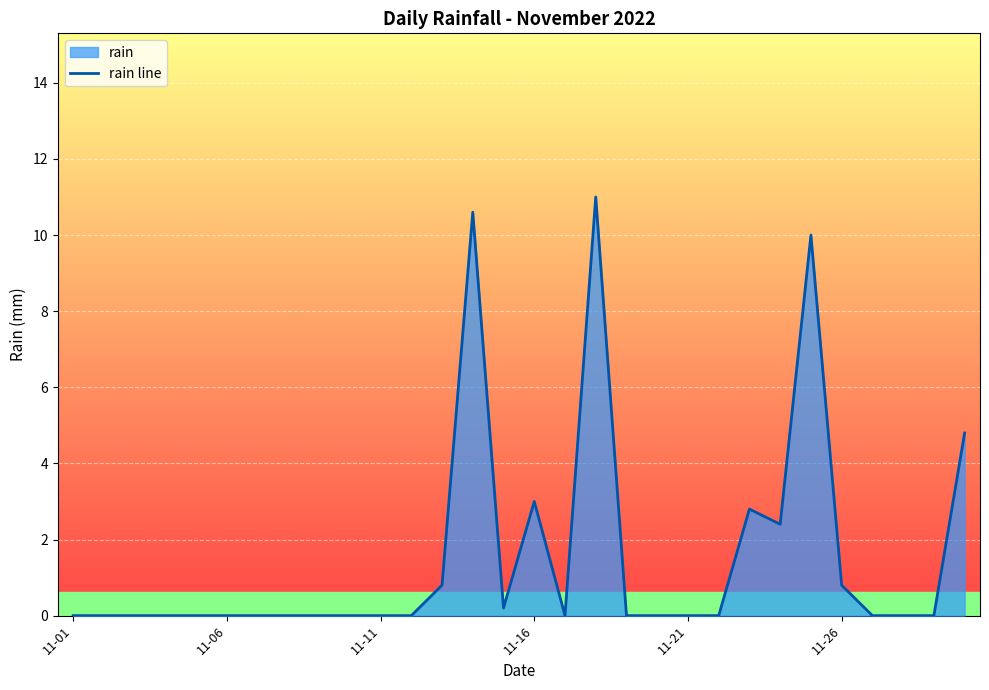

What is the greatest value displayed?

11.0